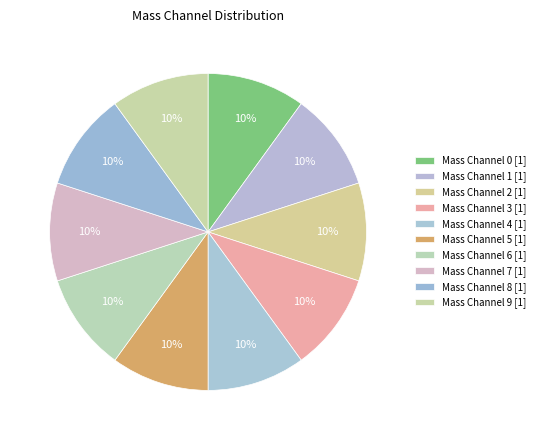

How many slices are in this pie chart?

10